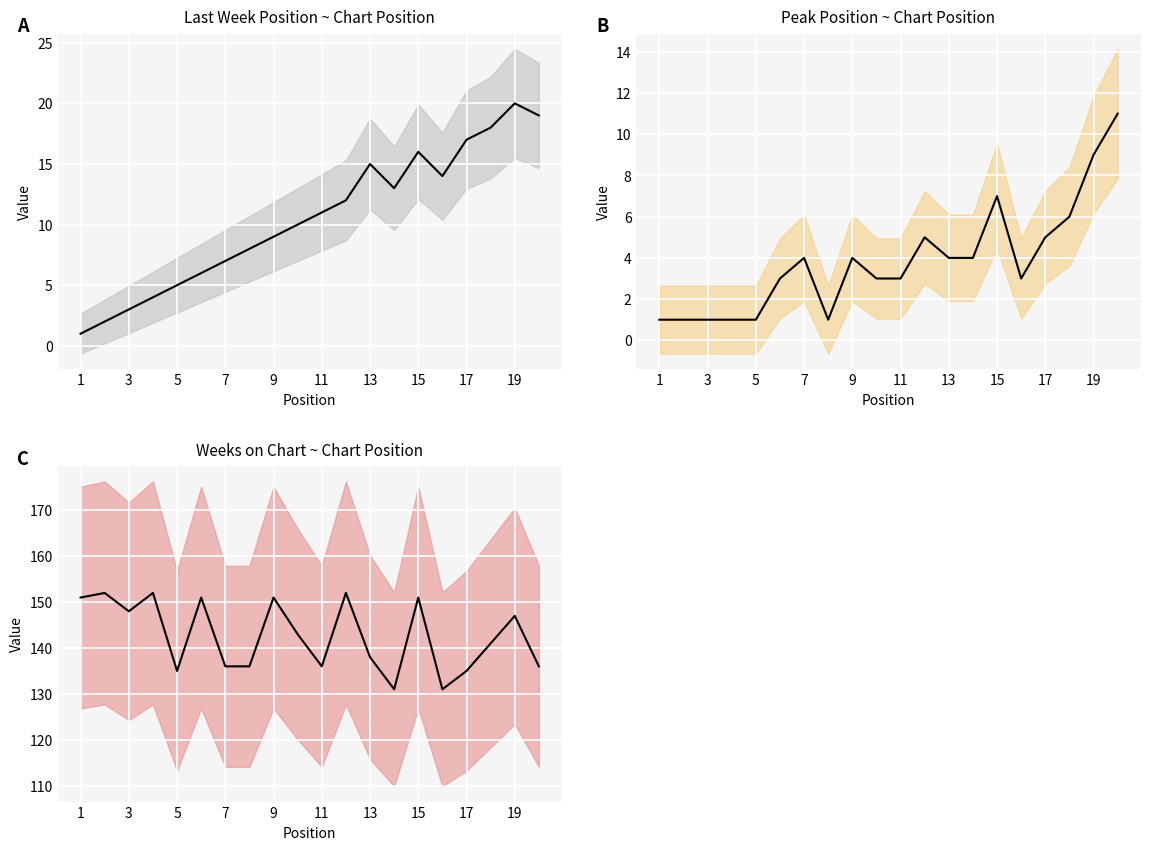

How many interior local peaks does the Weeks on Chart series have?

7